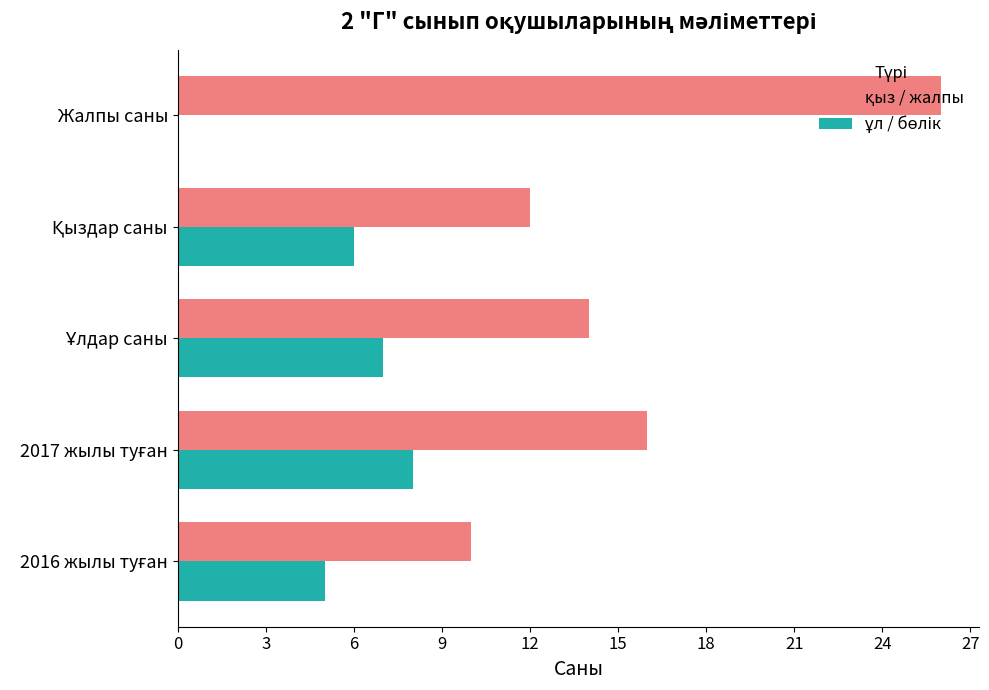

Count the number of categories in the chart.

5